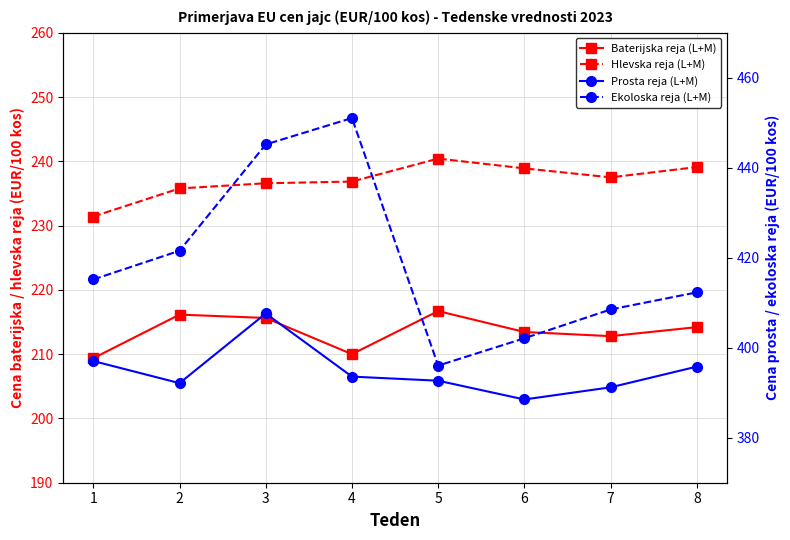

Is it true that Prosta reja (L+M) equals 391.2 at 7?

True